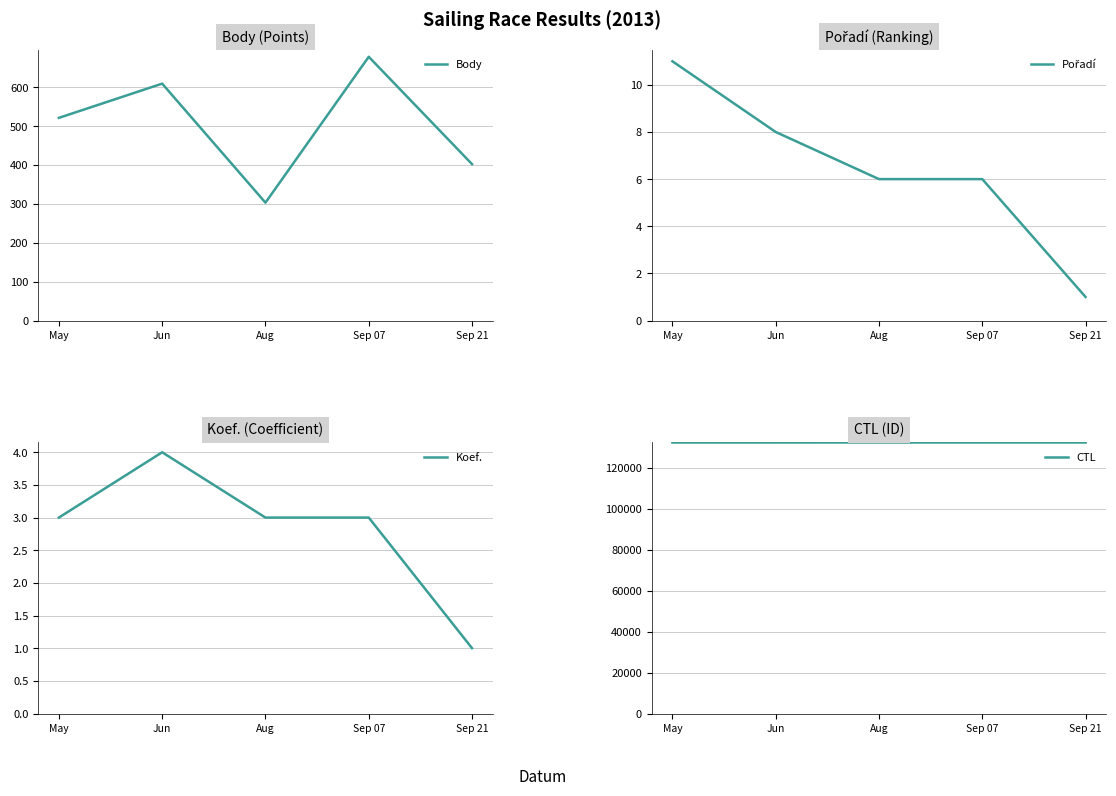

Read the Body value at Sep 07, to the nearest 10.

680